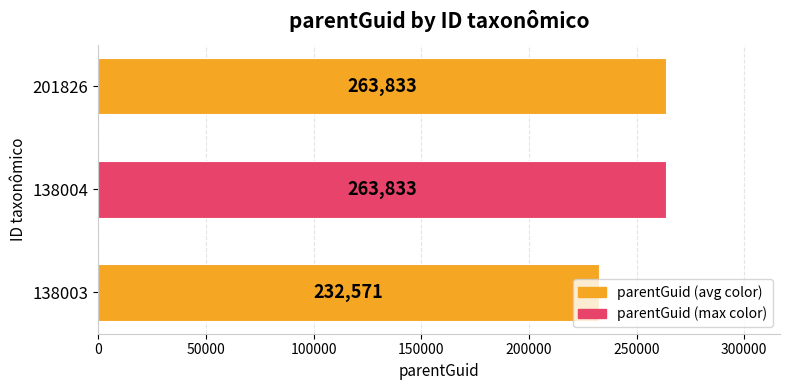

Approximately how many times larger is the value at 201826 compared to 138004?

1.0